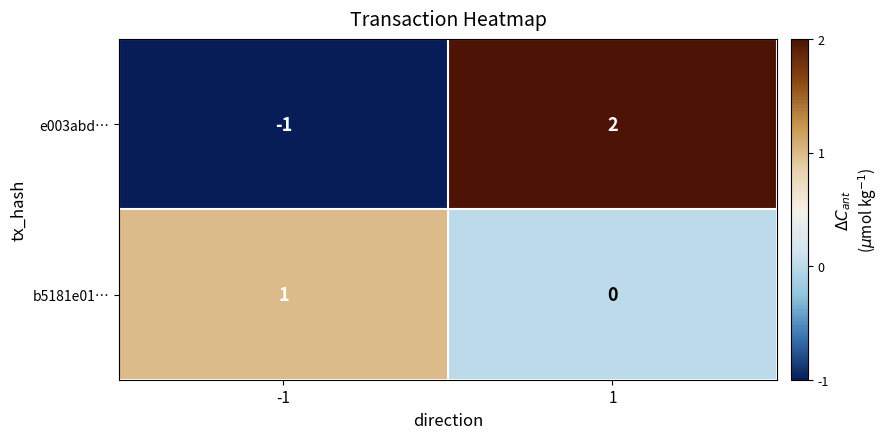

Which series changed the most between -1 and 1?

e003abd…